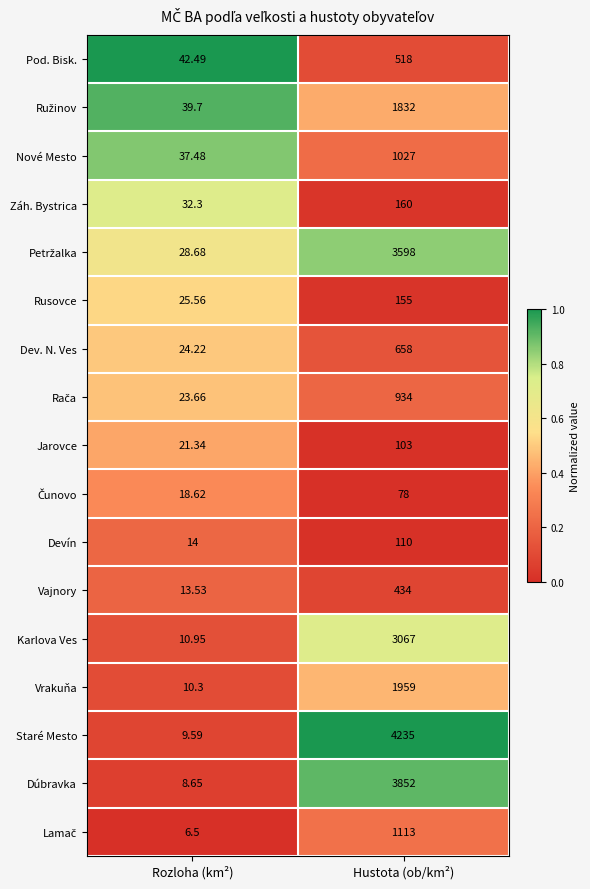

How many data points does each series have?

2